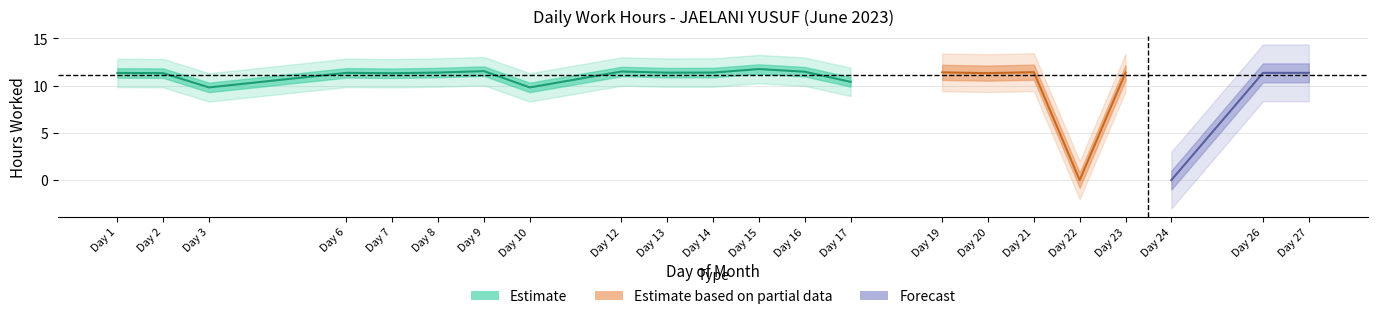

Does the chart have visible grid lines?

Yes